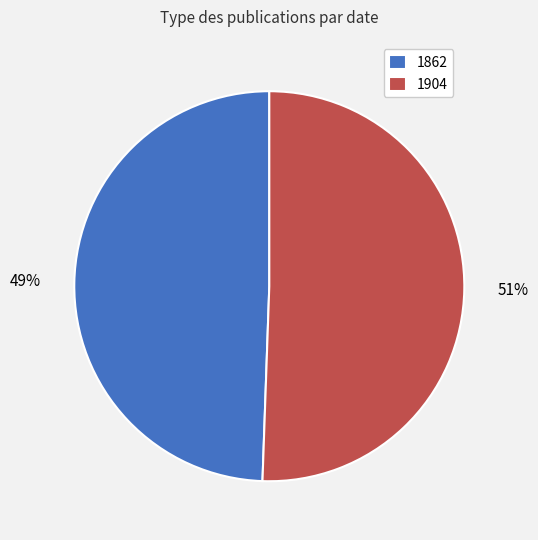

Approximately how many times larger is the value at 1862 compared to 1904?

1.0